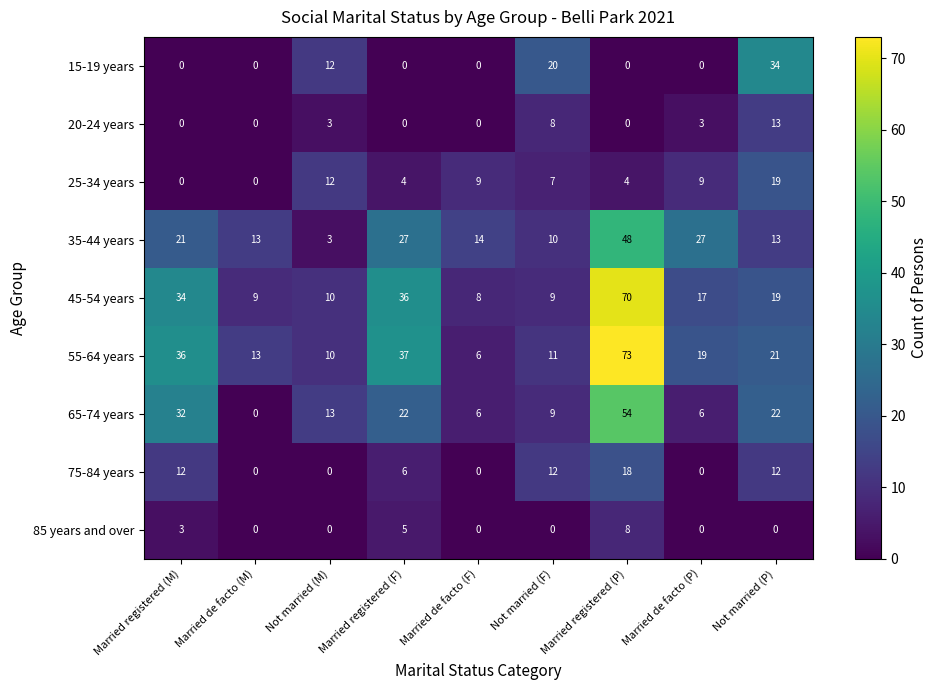

What is the sum of all 15-19 years values?

66